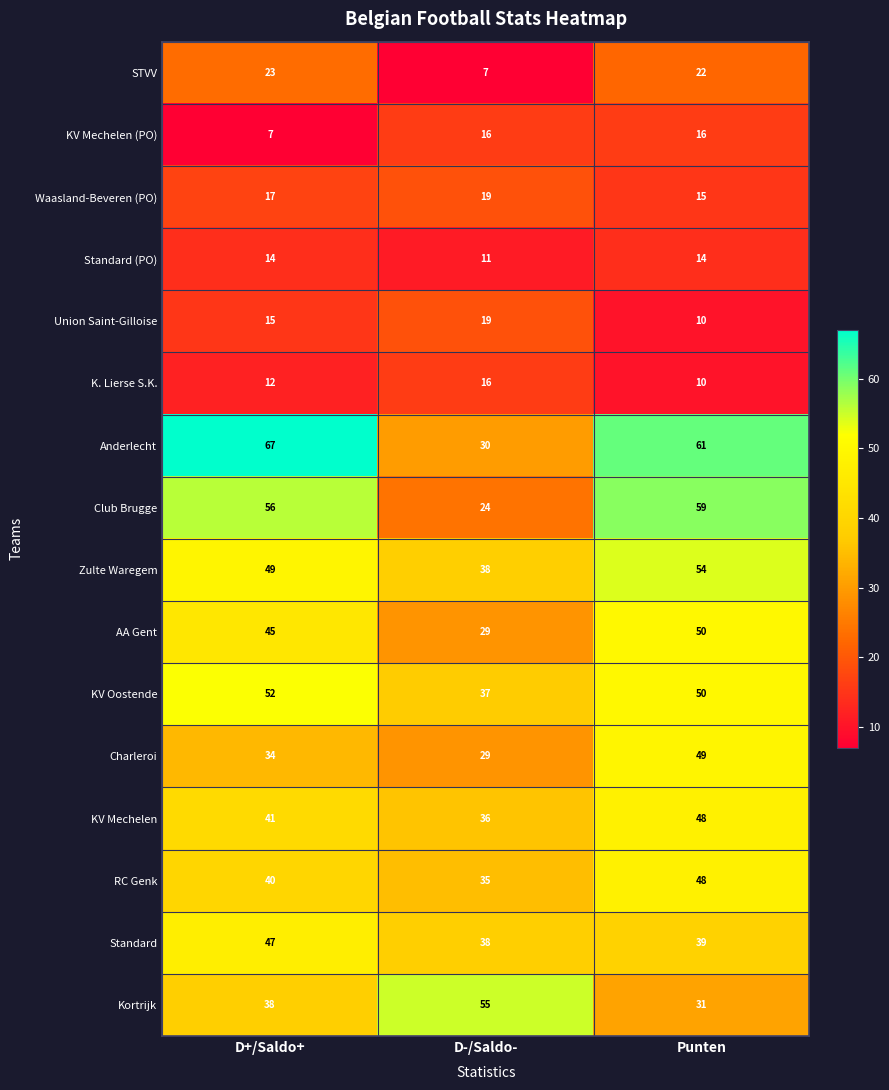

List the labels in order of KV Mechelen value, smallest first.

D-/Saldo-, D+/Saldo+, Punten